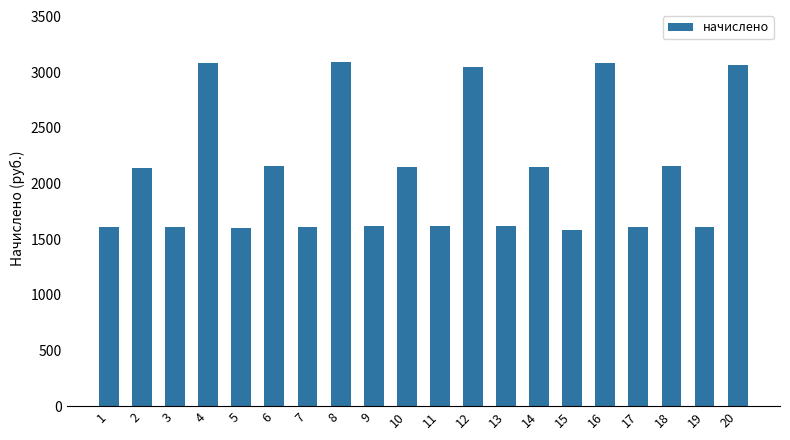

Is it true that the value at 4 is 3080.1?

True